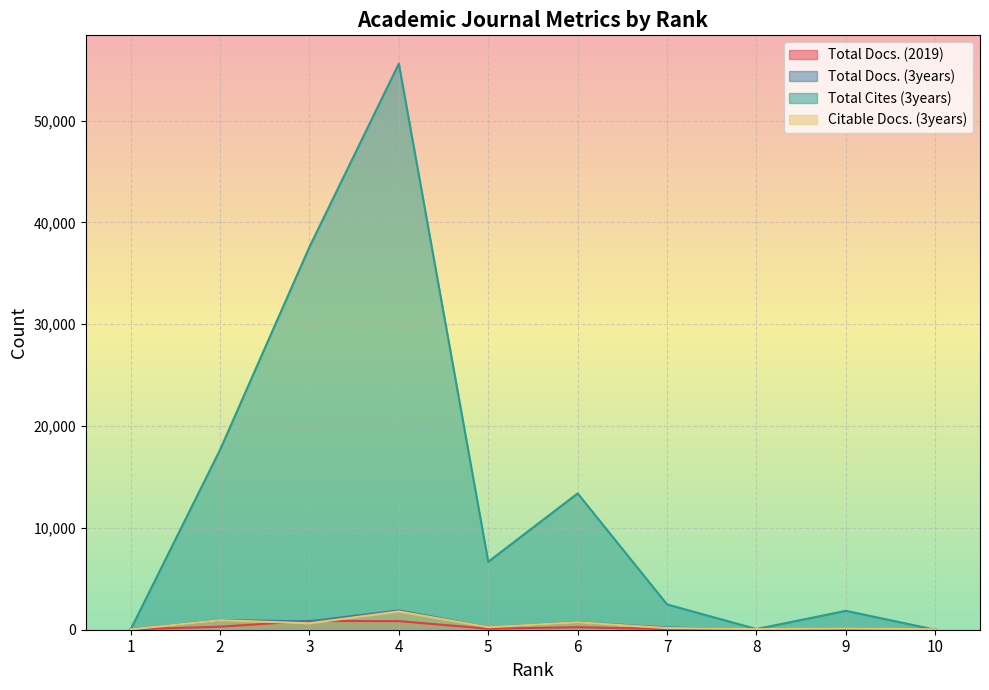

What is the difference between the second highest and second lowest values in the Total Cites (3years) series?

37563